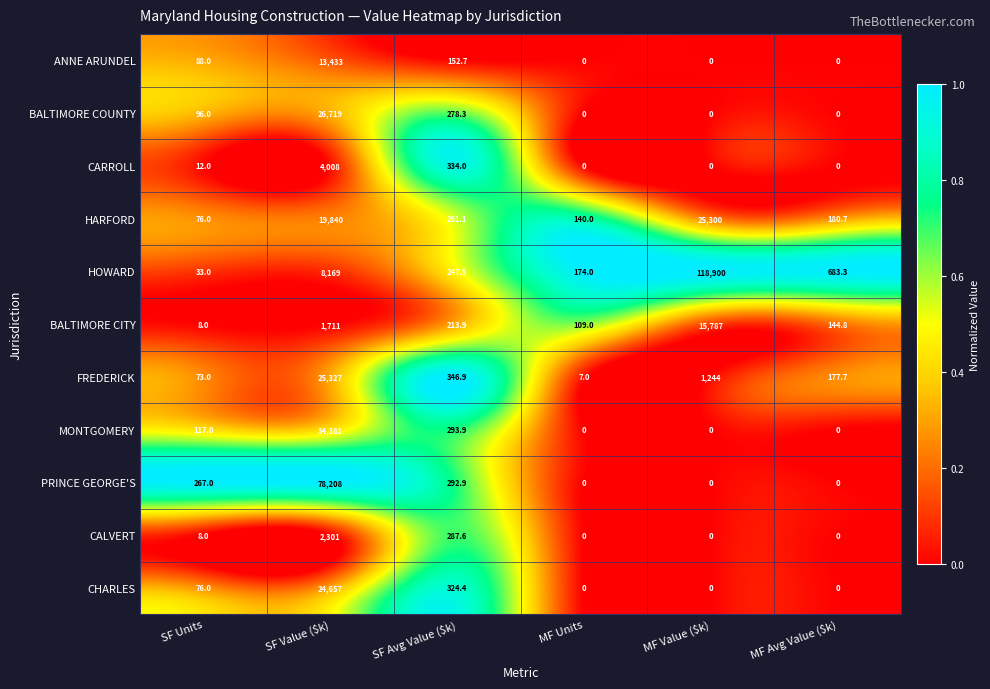

What is the difference between the maximum and minimum values in the HARFORD series?

25224.0